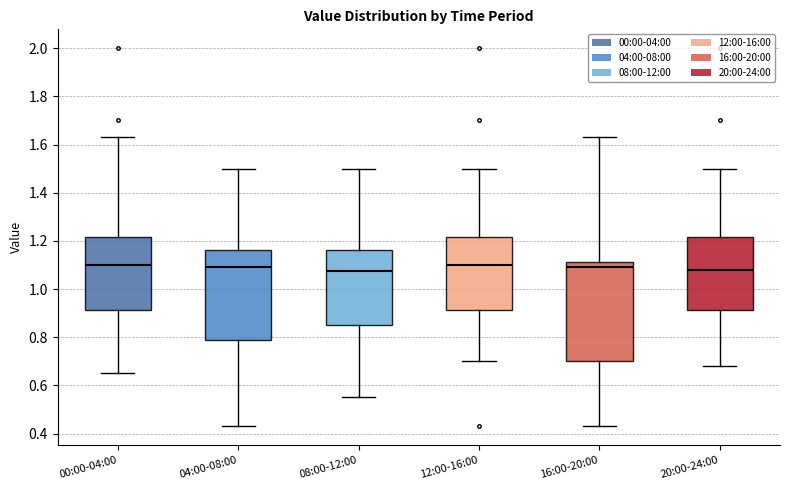

Which box is the tallest, from its lower edge to its upper edge?

16:00-20:00